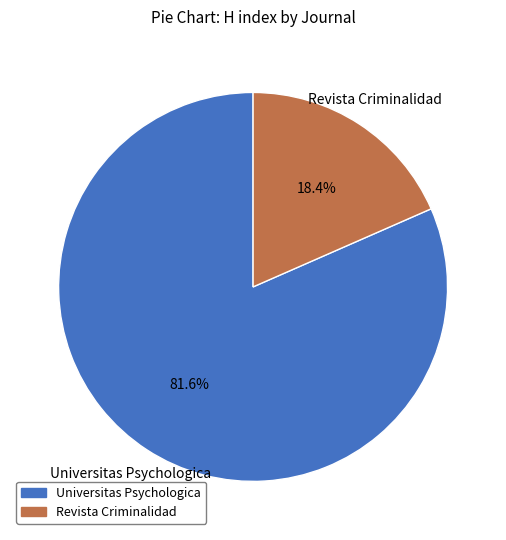

Which category has the biggest portion of the pie?

Universitas Psychologica